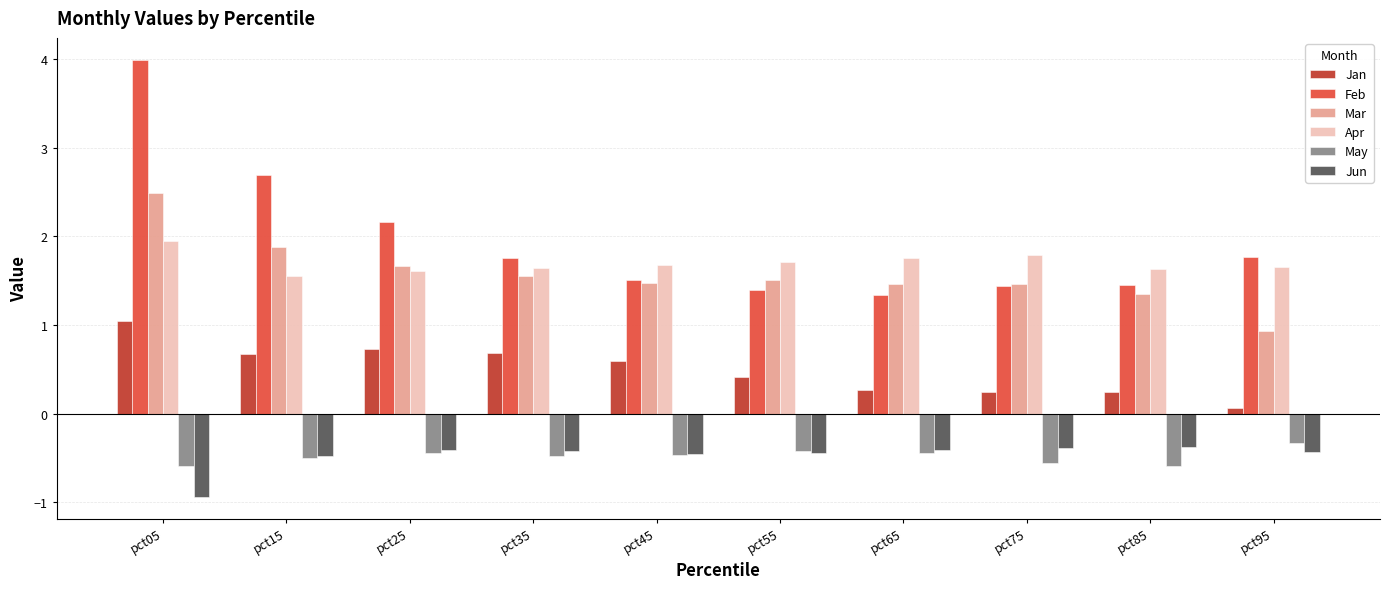

Which category has the highest value in the Apr series?

pct05